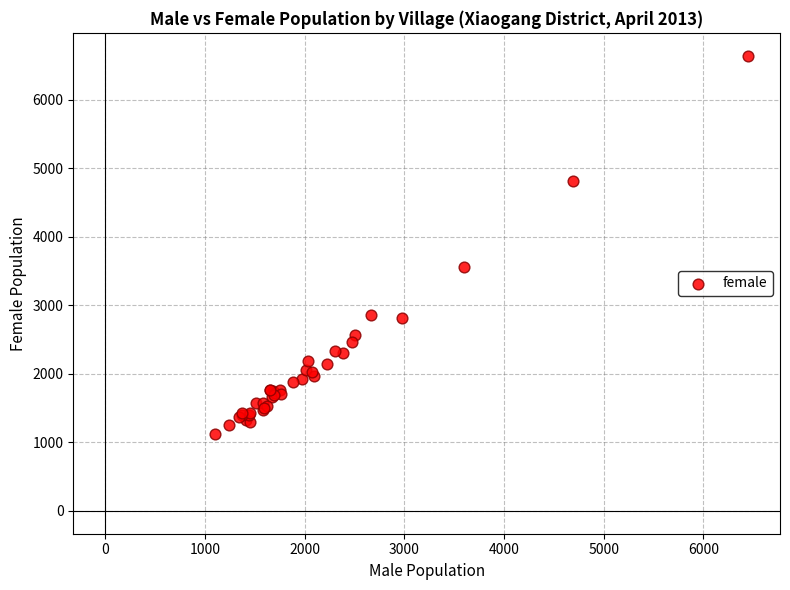

What Y value in the scatter plot is closest to 3881?

3563